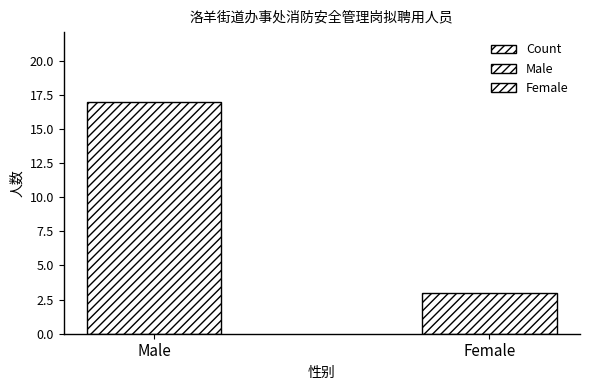

What is the ratio of the value at Female to the value at Male?

0.2